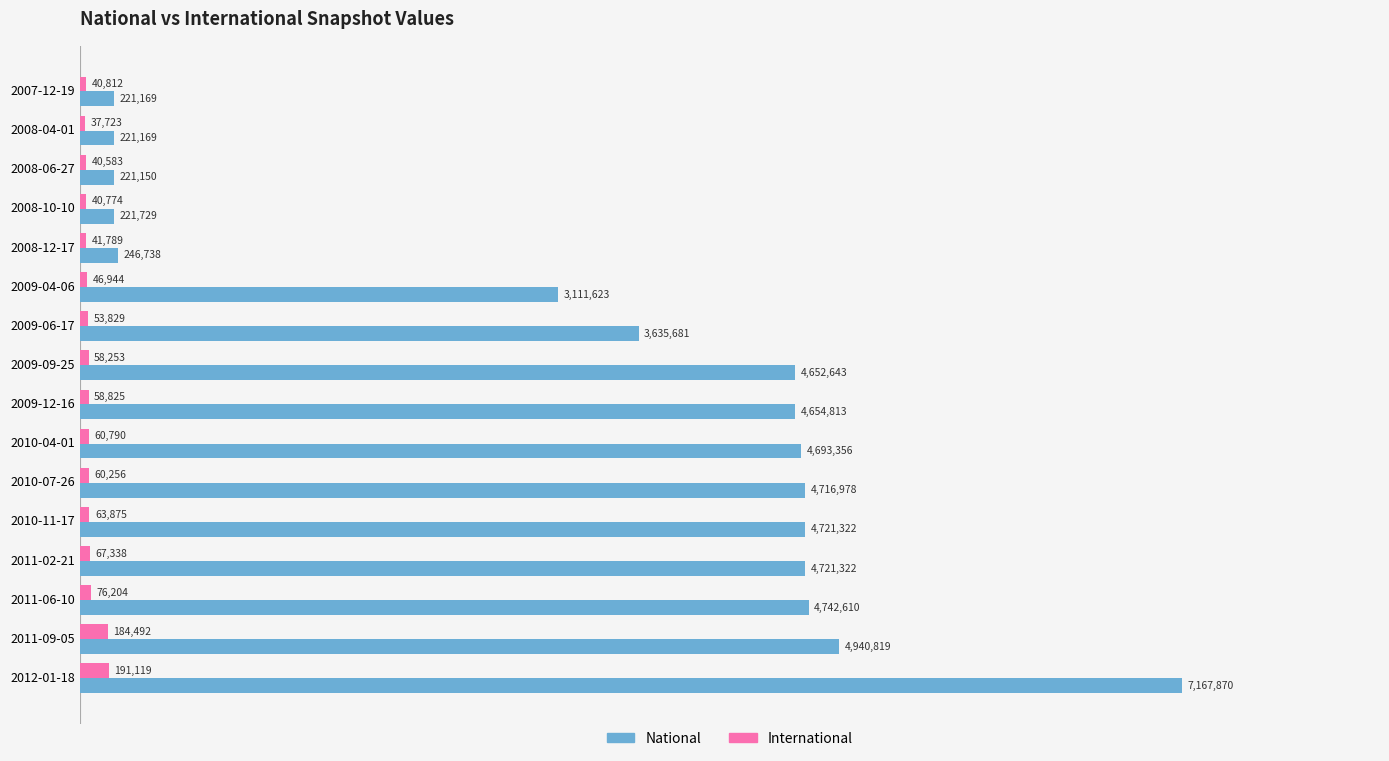

At how many categories does at least one series exceed 6216782?

1